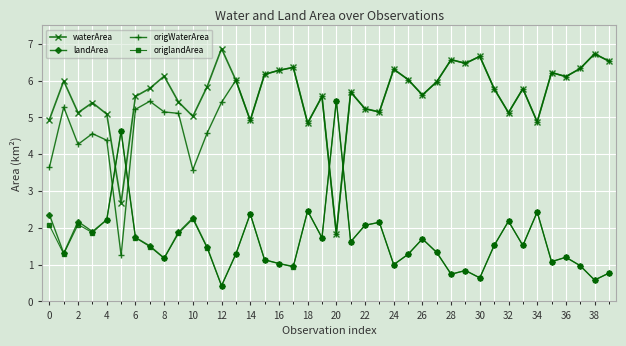

True or false: landArea and waterArea cross at least once.

True